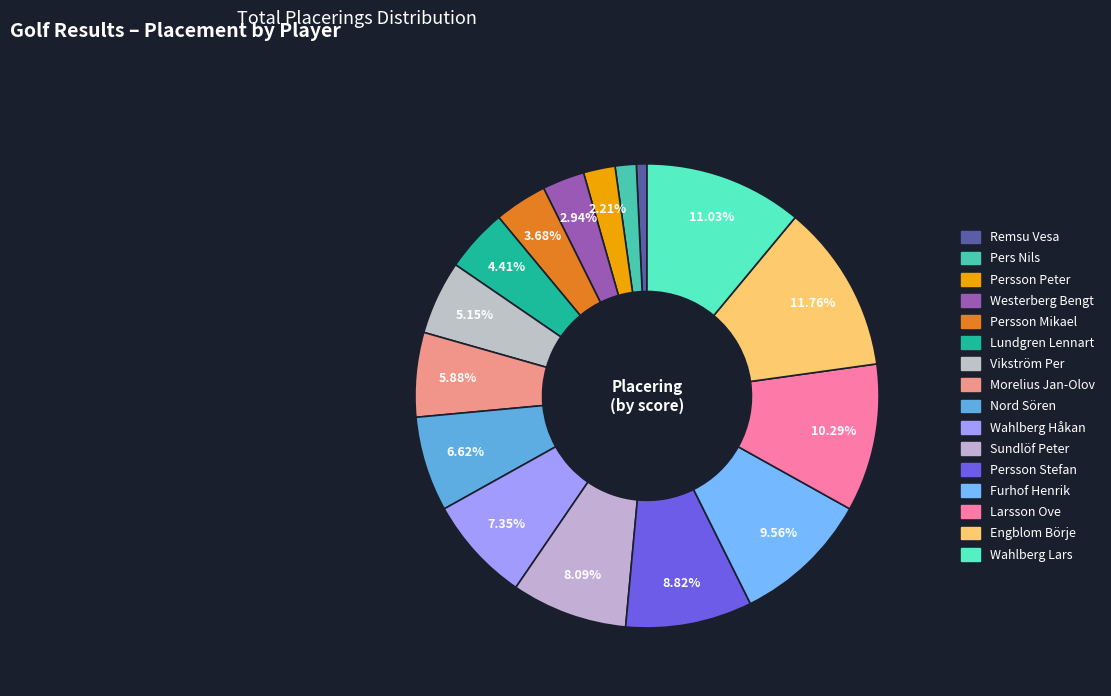

Rank the categories by value from highest to lowest.

Engblom Börje, Wahlberg Lars, Larsson Ove, Furhof Henrik, Persson Stefan, Sundlöf Peter, Wahlberg Håkan, Nord Sören, Morelius Jan-Olov, Vikström Per, Lundgren Lennart, Persson Mikael, Westerberg Bengt, Persson Peter, Pers Nils, Remsu Vesa